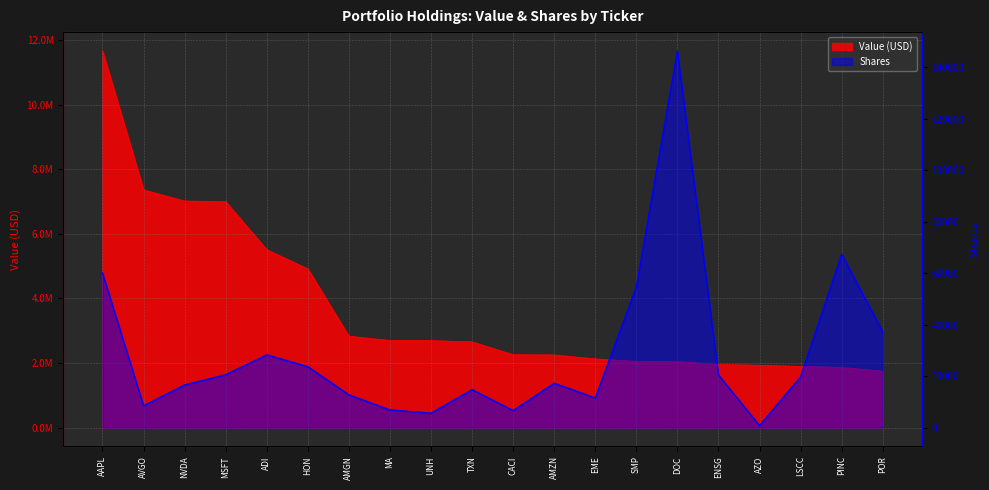

Is the value of Shares at MA greater than the value of Value (USD) at ADI?

No